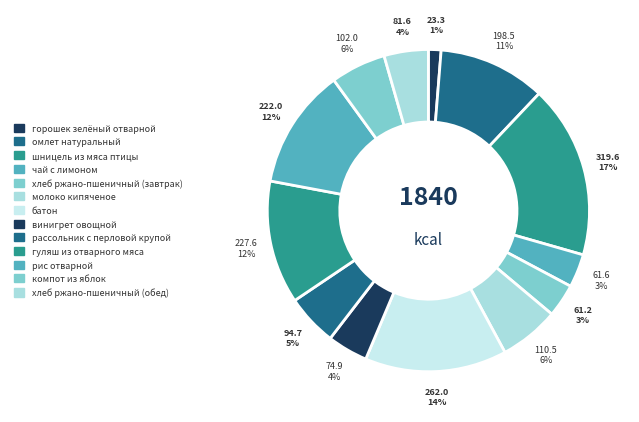

To the nearest percent, what portion does батон represent?

14%